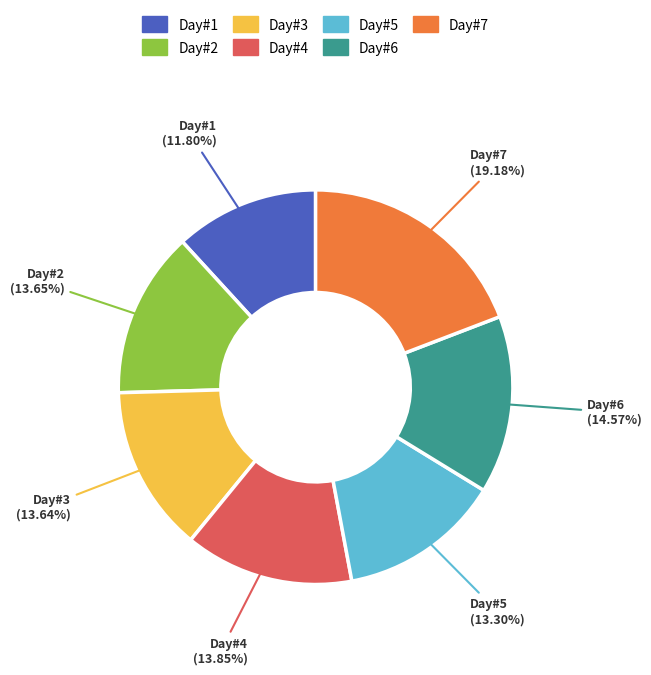

Is there any slice that represents more than half of the pie?

No